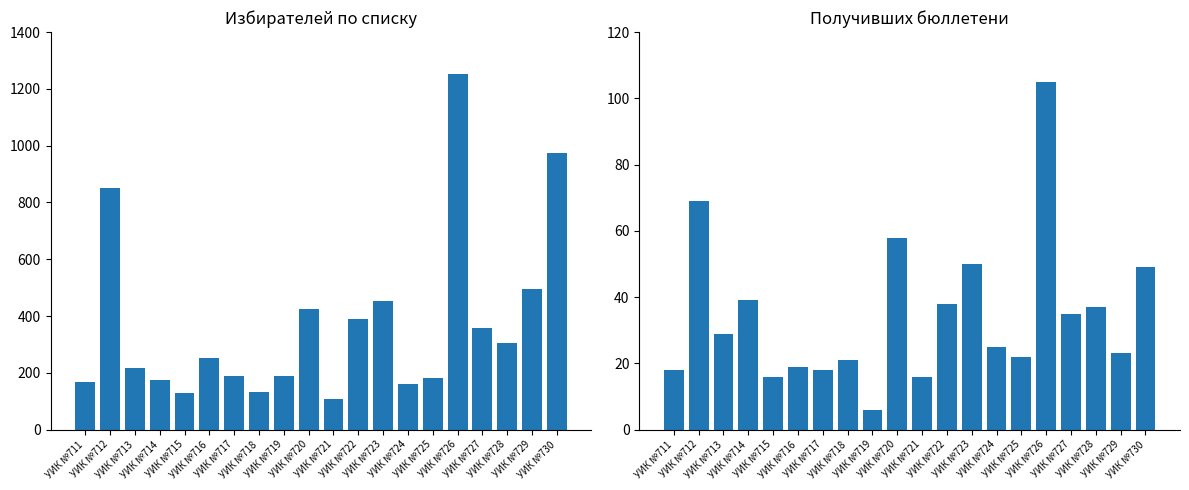

What is the sum of the Избирателей по списку values at УИК №724 and УИК №723?

613